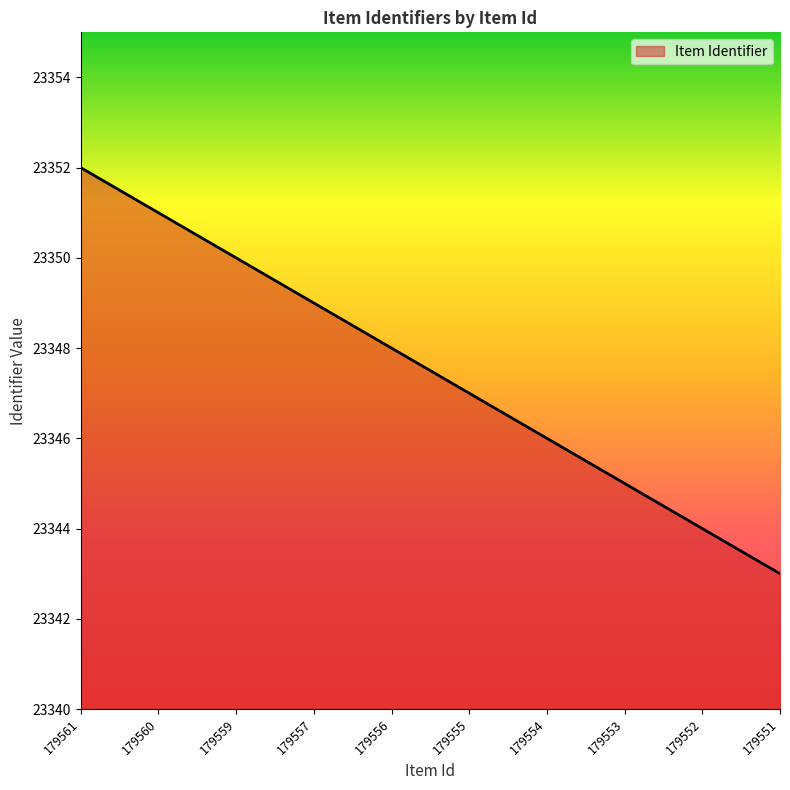

What is the change in value from 179560 to 179559?

-1